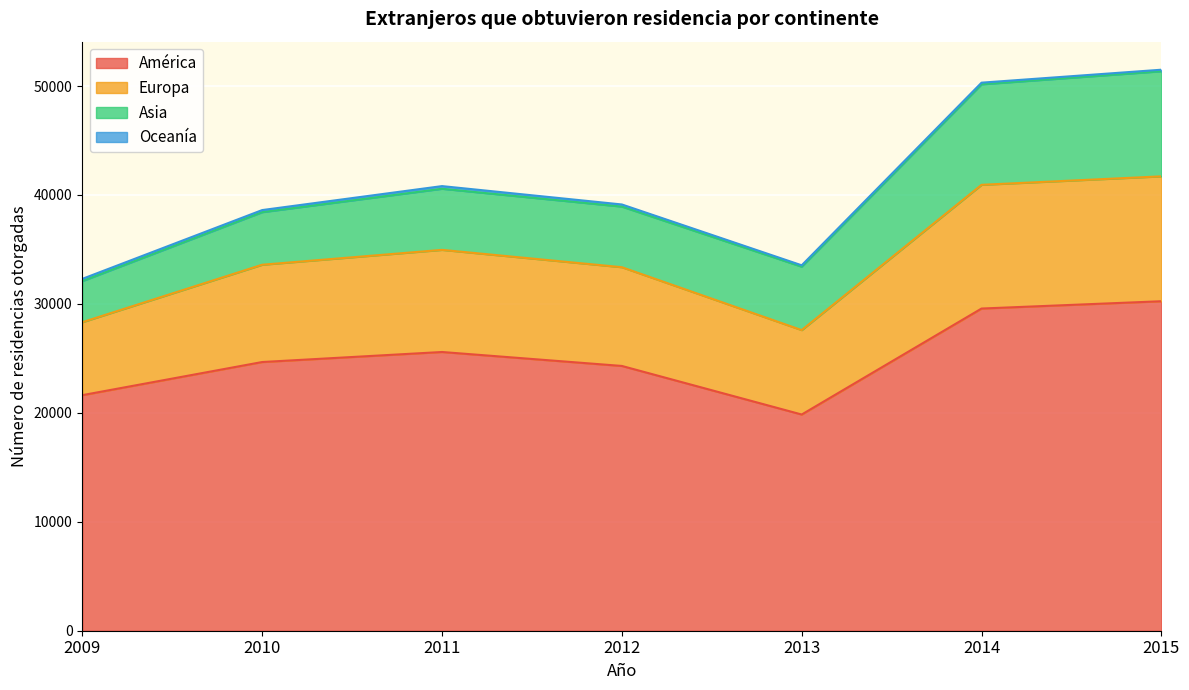

What is the difference between the second highest and second lowest values in the América series?

7951